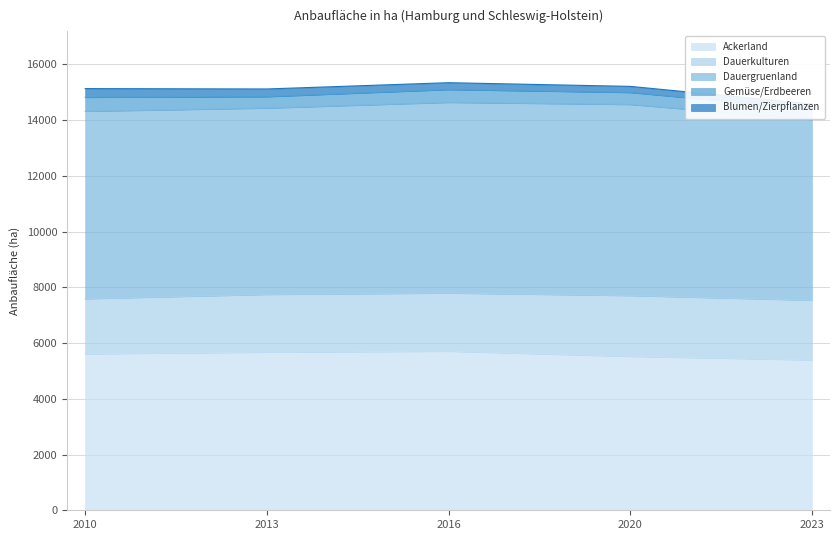

How many distinct data groups are displayed?

5